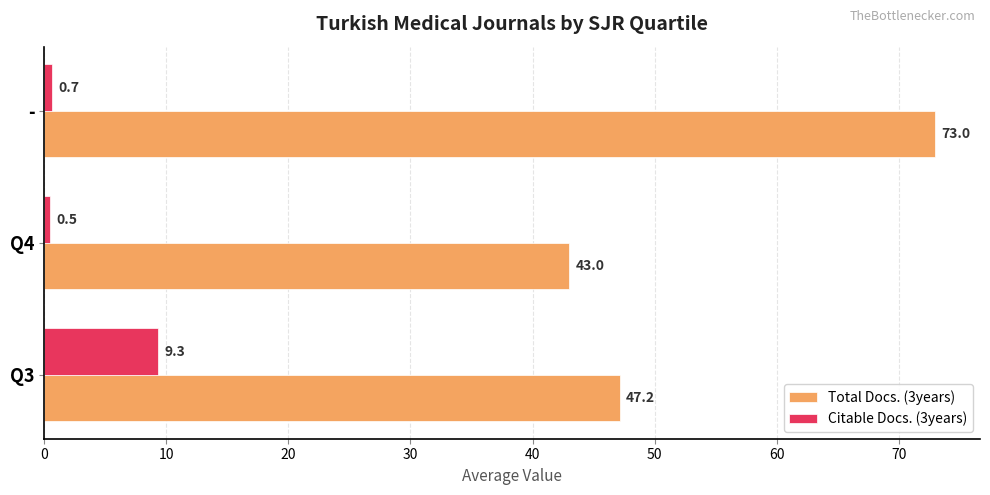

What is the sum of all Citable Docs. (3years) values?

10.5